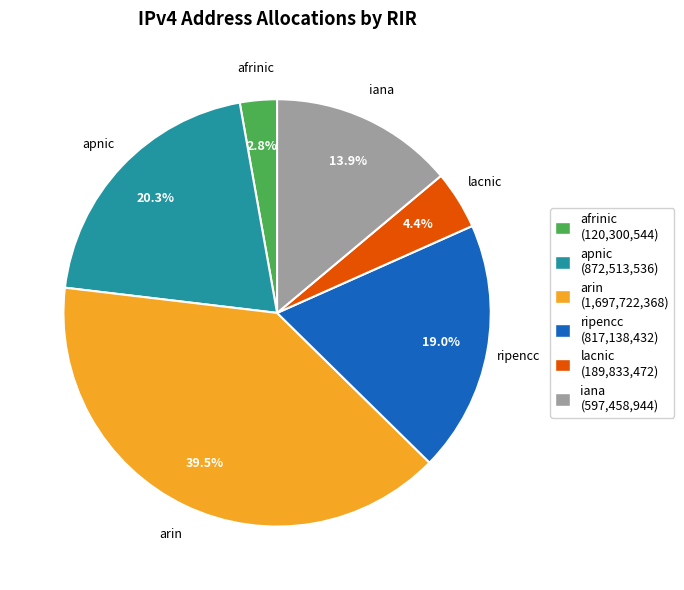

To the nearest percent, what is the difference between the largest and smallest slice percentages?

37%